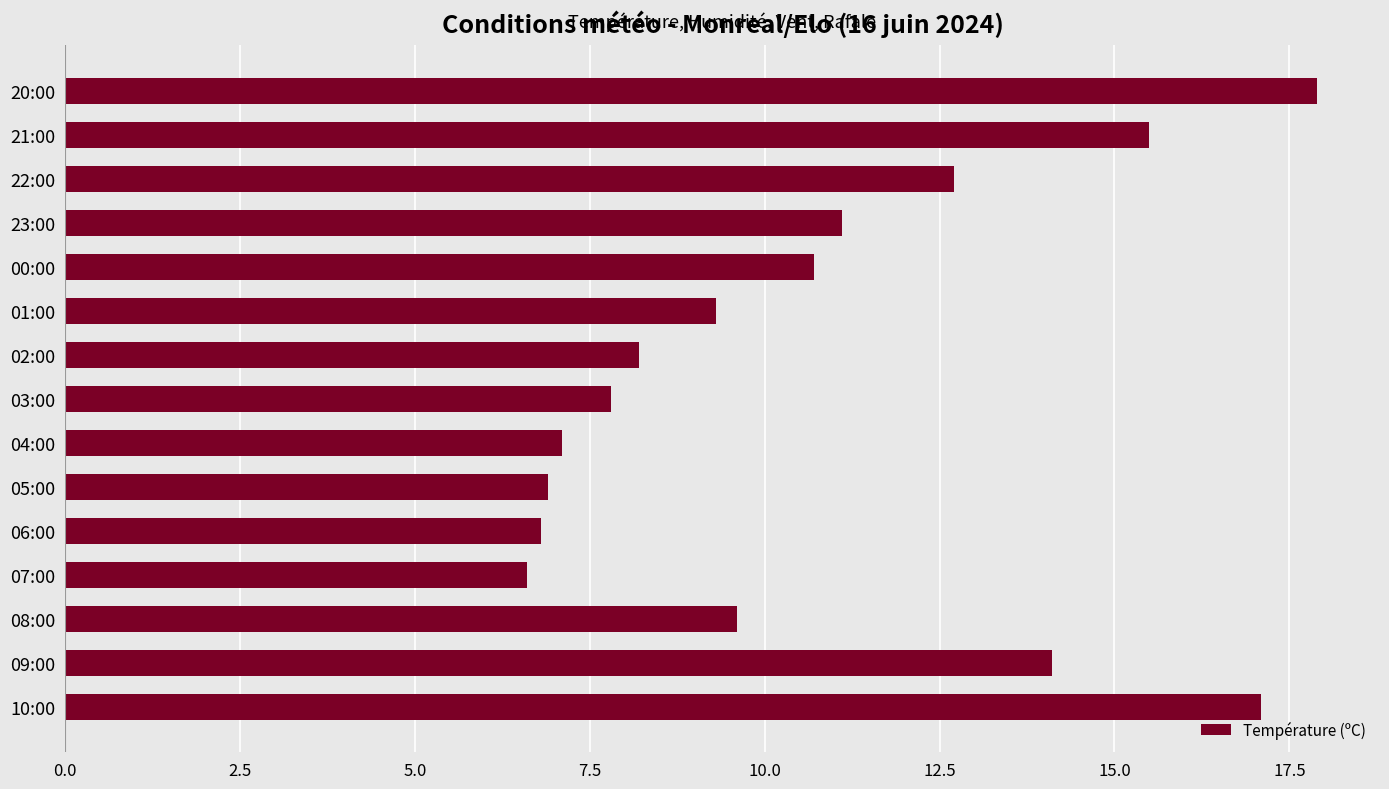

True or false: the data shows 14.1 at 09:00.

True